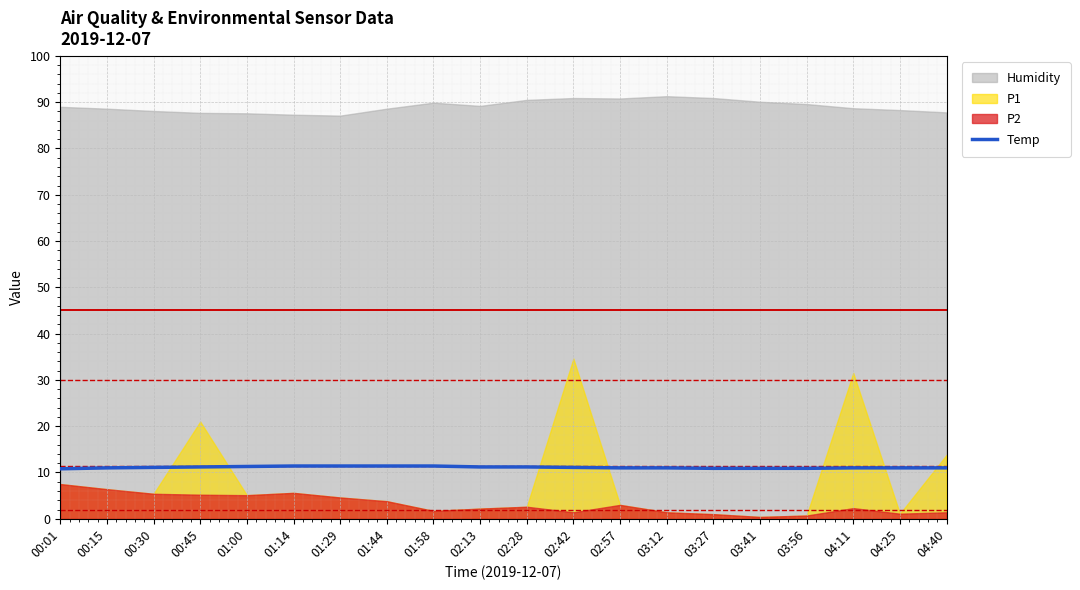

Approximately how many times larger is the value at 00:15 compared to 01:29?

1.0